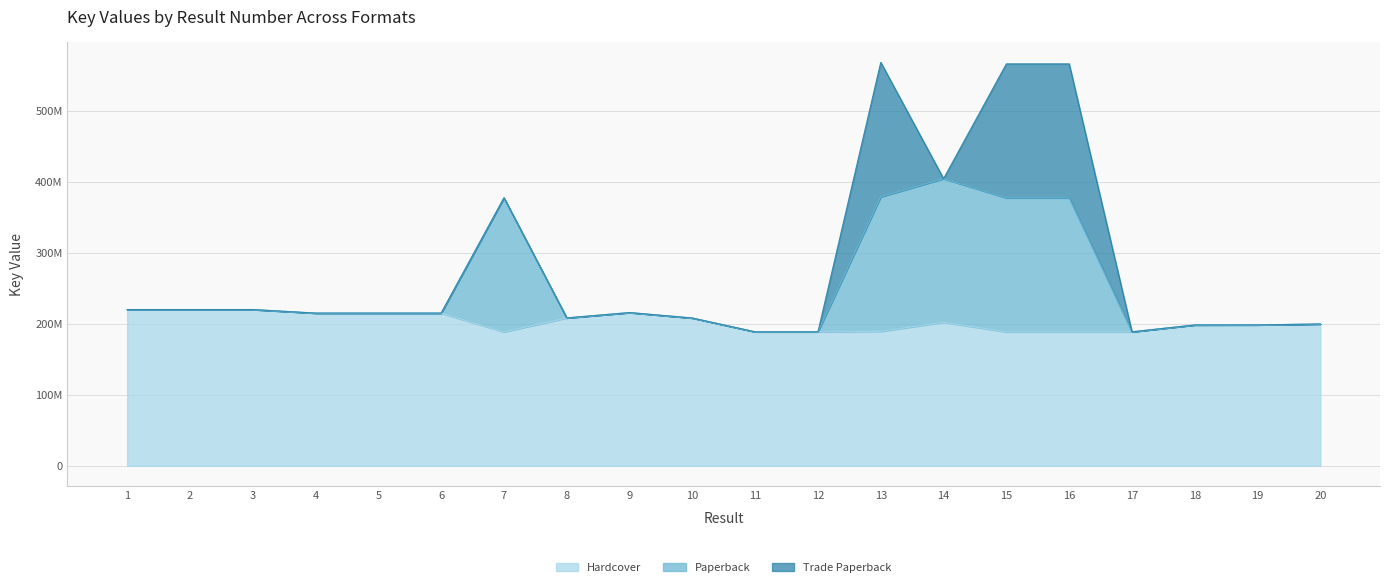

What is the average value of the Hardcover series?

202750339